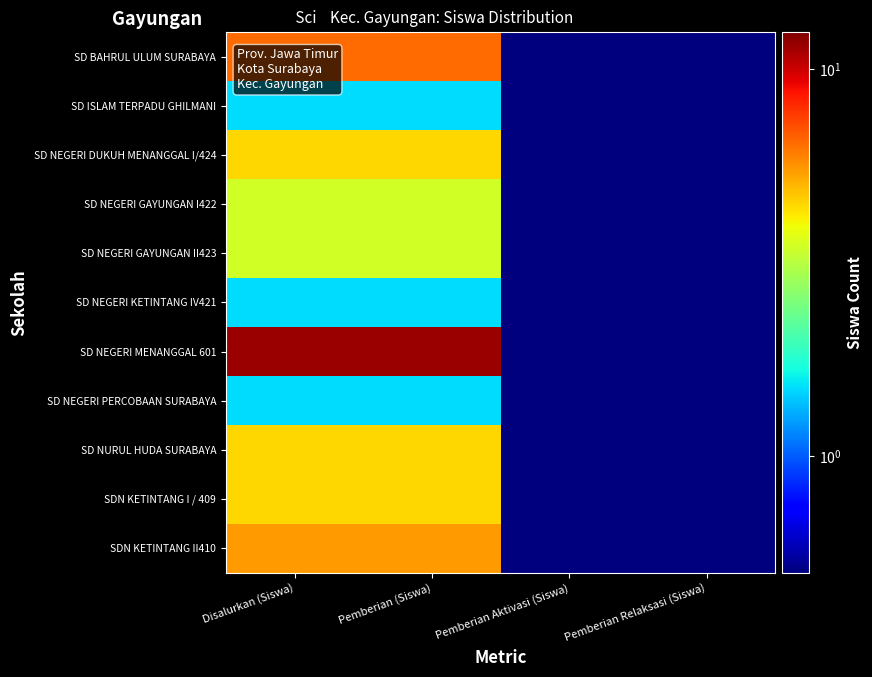

Reading left to right, extract all data points from this chart.

SD BAHRUL ULUM SURABAYA: Disalurkan (Siswa)=6.5	Pemberian (Siswa)=6.5	Pemberian Aktivasi (Siswa)=0.5	Pemberian Relaksasi (Siswa)=0.5
SD ISLAM TERPADU GHILMANI: Disalurkan (Siswa)=1.5	Pemberian (Siswa)=1.5	Pemberian Aktivasi (Siswa)=0.5	Pemberian Relaksasi (Siswa)=0.5
SD NEGERI DUKUH MENANGGAL I/424: Disalurkan (Siswa)=4.5	Pemberian (Siswa)=4.5	Pemberian Aktivasi (Siswa)=0.5	Pemberian Relaksasi (Siswa)=0.5
SD NEGERI GAYUNGAN I422: Disalurkan (Siswa)=3.5	Pemberian (Siswa)=3.5	Pemberian Aktivasi (Siswa)=0.5	Pemberian Relaksasi (Siswa)=0.5
SD NEGERI GAYUNGAN II423: Disalurkan (Siswa)=3.5	Pemberian (Siswa)=3.5	Pemberian Aktivasi (Siswa)=0.5	Pemberian Relaksasi (Siswa)=0.5
SD NEGERI KETINTANG IV421: Disalurkan (Siswa)=1.5	Pemberian (Siswa)=1.5	Pemberian Aktivasi (Siswa)=0.5	Pemberian Relaksasi (Siswa)=0.5
SD NEGERI MENANGGAL 601: Disalurkan (Siswa)=11.5	Pemberian (Siswa)=11.5	Pemberian Aktivasi (Siswa)=0.5	Pemberian Relaksasi (Siswa)=0.5
SD NEGERI PERCOBAAN SURABAYA: Disalurkan (Siswa)=1.5	Pemberian (Siswa)=1.5	Pemberian Aktivasi (Siswa)=0.5	Pemberian Relaksasi (Siswa)=0.5
SD NURUL HUDA SURABAYA: Disalurkan (Siswa)=4.5	Pemberian (Siswa)=4.5	Pemberian Aktivasi (Siswa)=0.5	Pemberian Relaksasi (Siswa)=0.5
SDN KETINTANG I / 409: Disalurkan (Siswa)=4.5	Pemberian (Siswa)=4.5	Pemberian Aktivasi (Siswa)=0.5	Pemberian Relaksasi (Siswa)=0.5
SDN KETINTANG II410: Disalurkan (Siswa)=5.5	Pemberian (Siswa)=5.5	Pemberian Aktivasi (Siswa)=0.5	Pemberian Relaksasi (Siswa)=0.5